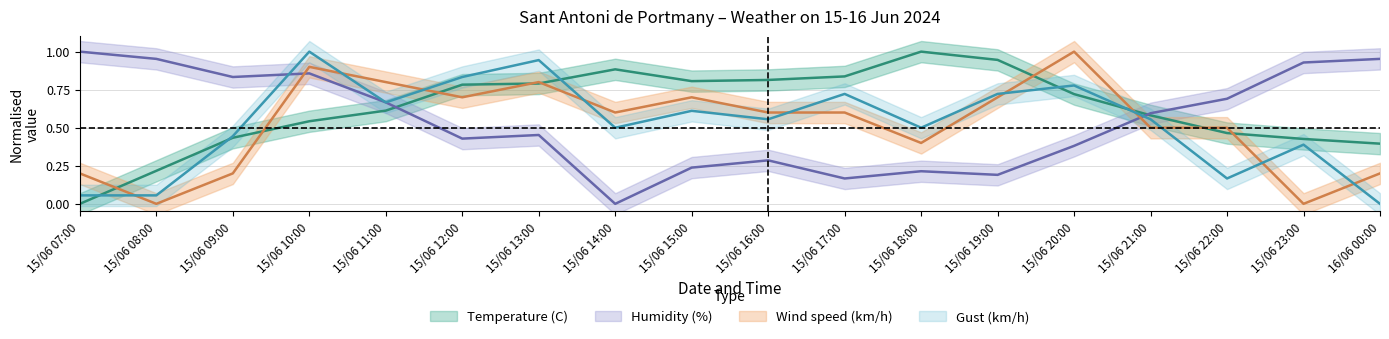

How many data points in Gust (km/h) are above 0?

17